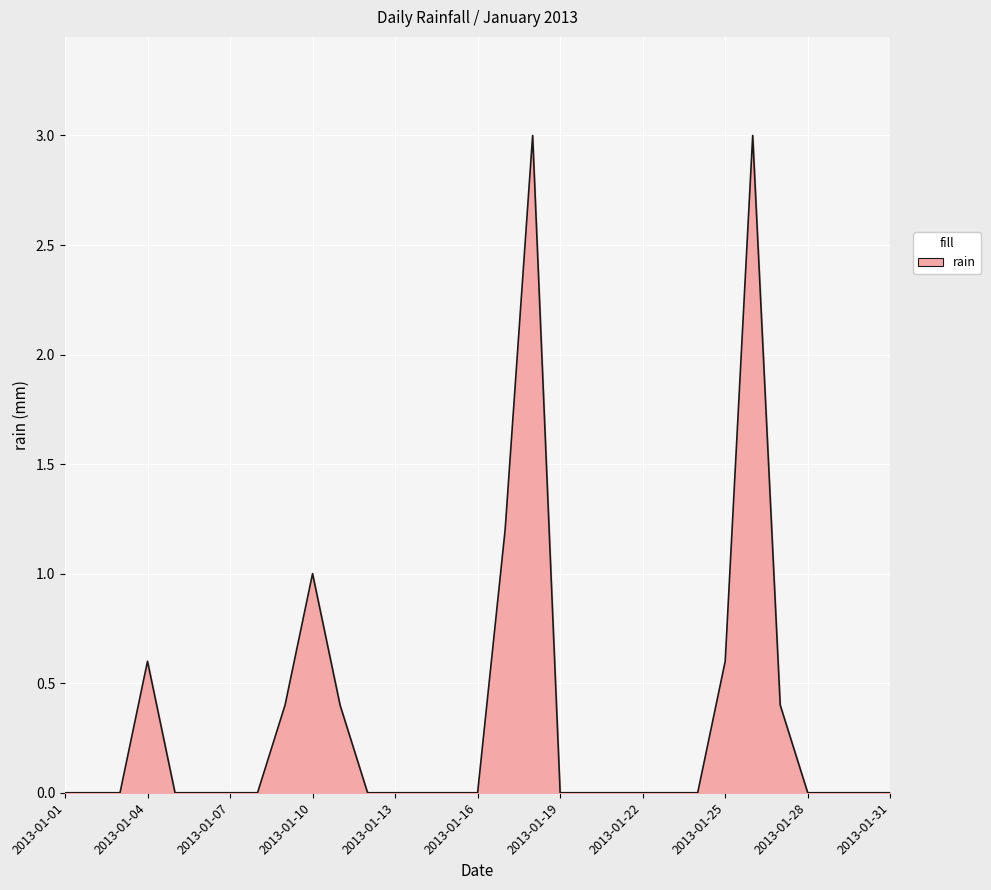

What is the greatest value displayed?

3.0